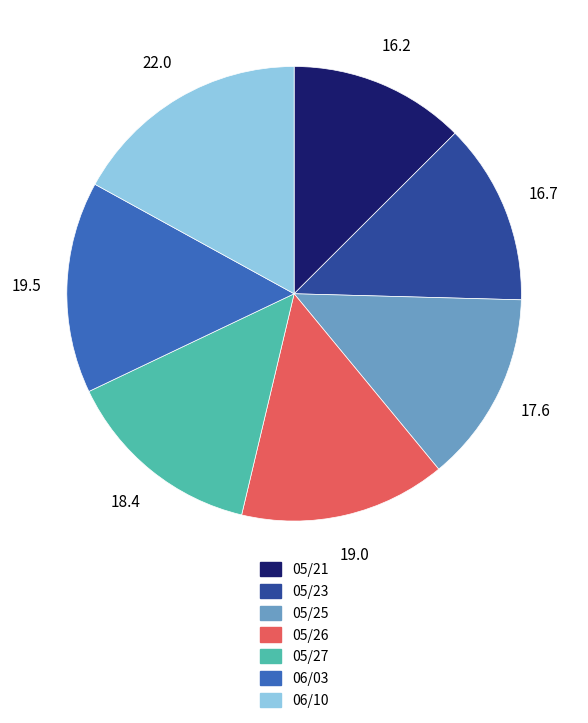

Is the sum of 05/23 and 05/25 greater than half?

No